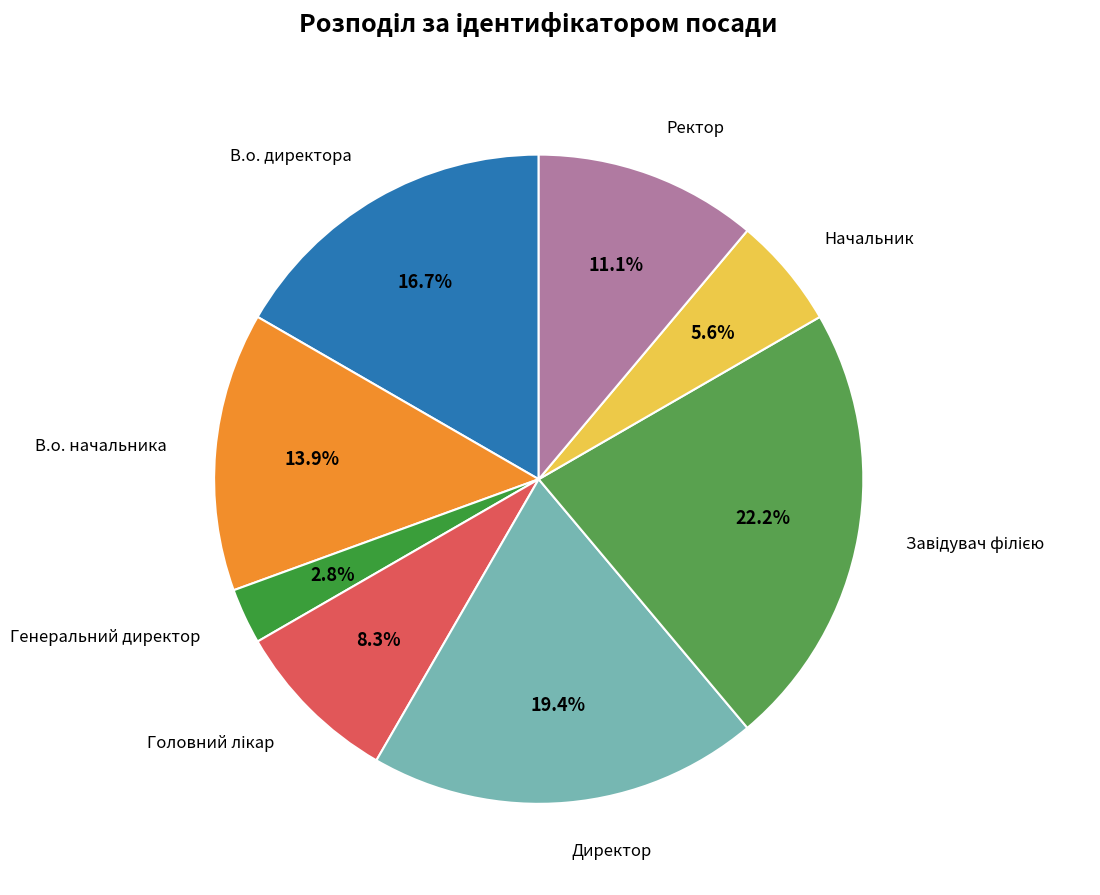

What percentage is the Начальник slice, to the nearest percent?

6%